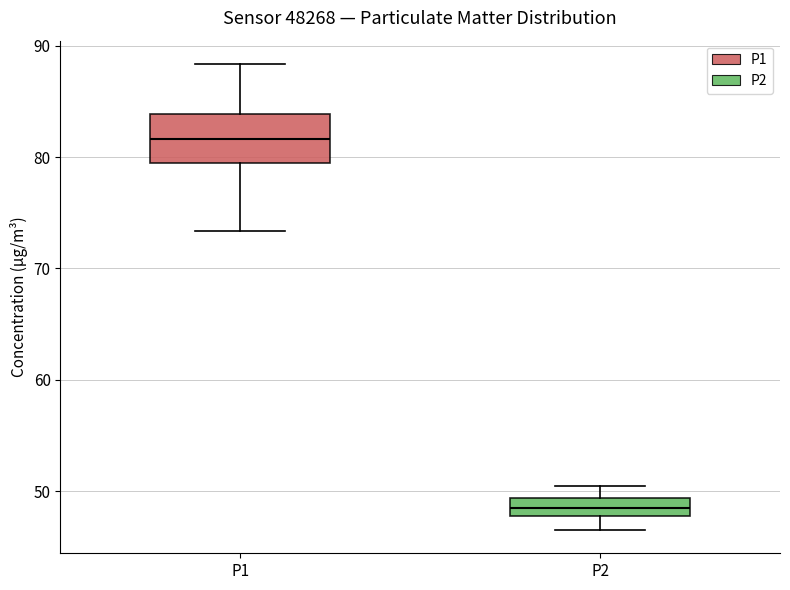

Which box's median line is the highest?

P1